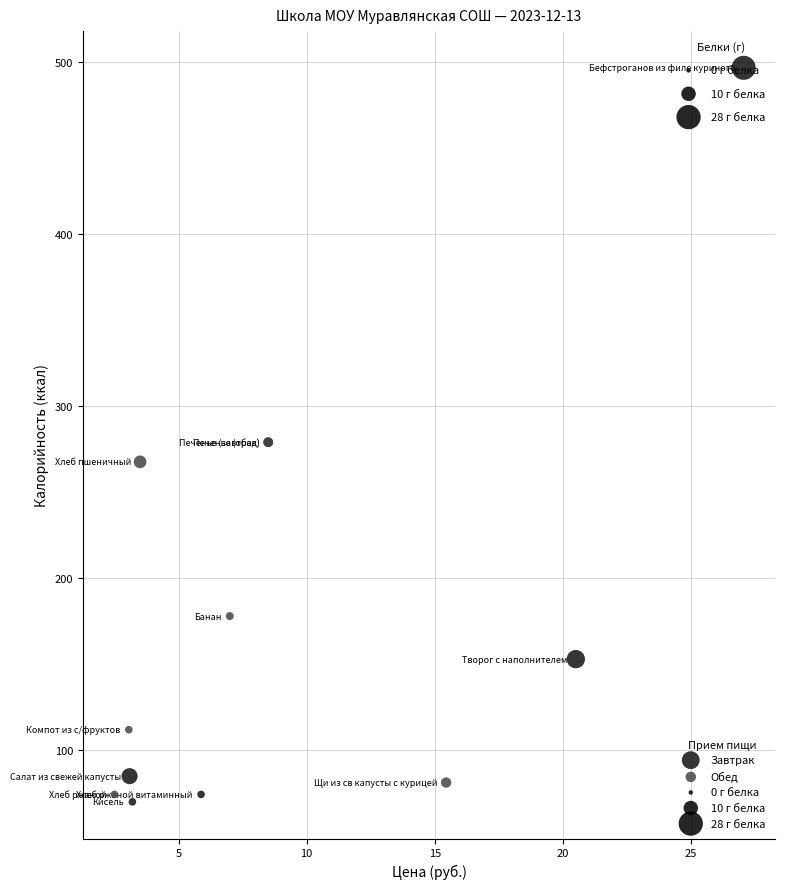

Which series contains the highest Y value?

Завтрак